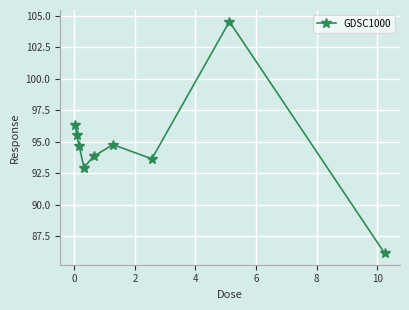

Count the number of categories in the chart.

9